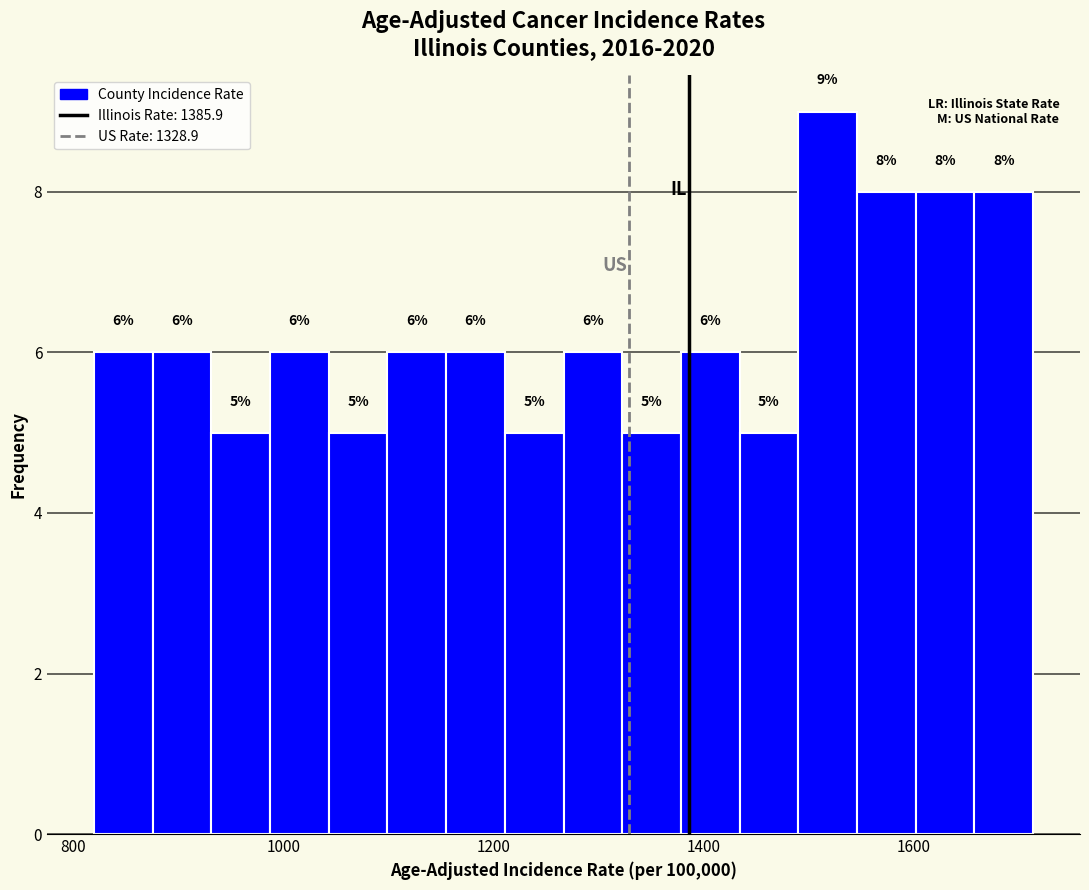

Around what value on the x-axis is the tallest bar? Give the approximate position of its centre, as read against the axis.

1520